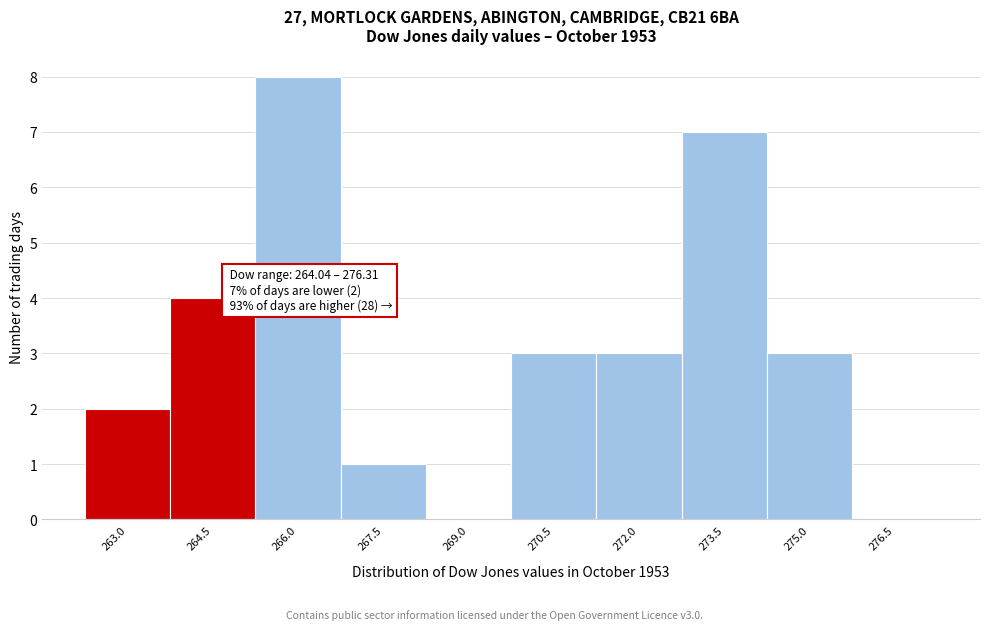

Reading left to right, transcribe all the data shown in this chart.

263.0=2	264.5=4	266.0=8	267.5=1	269.0=0	270.5=3	272.0=3	273.5=7	275.0=3	276.5=0